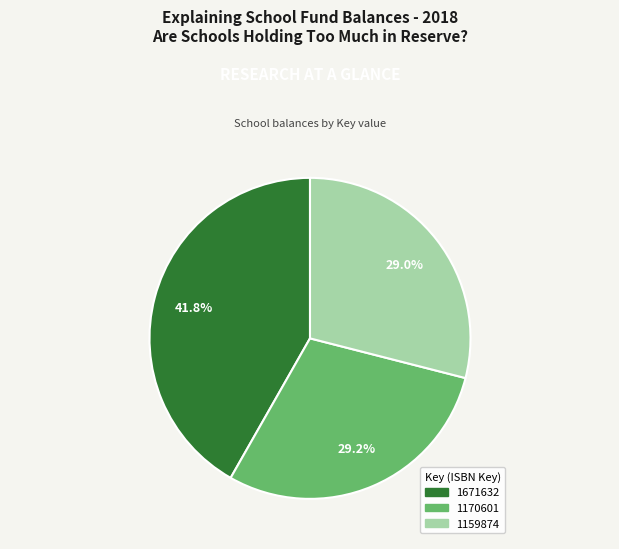

What is the ratio of the value at 1159874 to the value at 1170601?

1.0